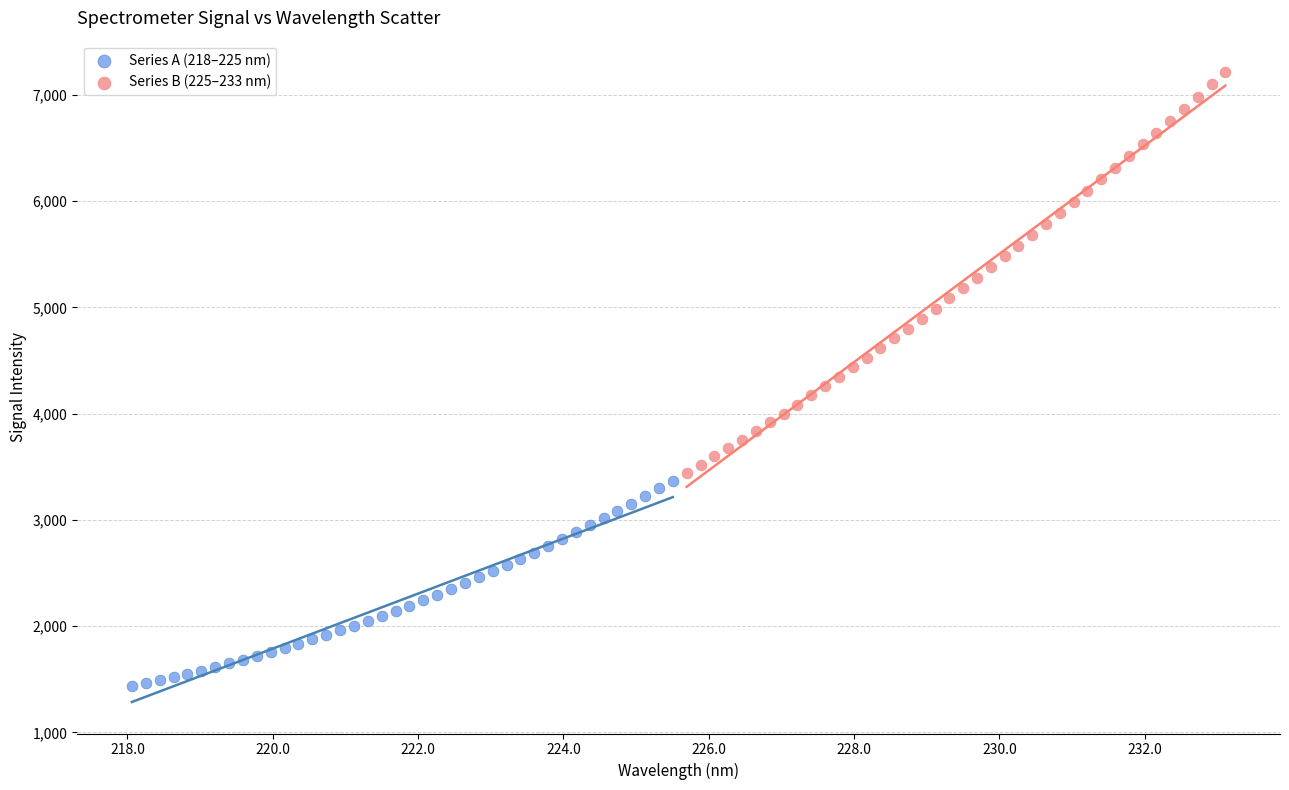

Which series contains the lowest Y value?

Series A (218–225 nm)